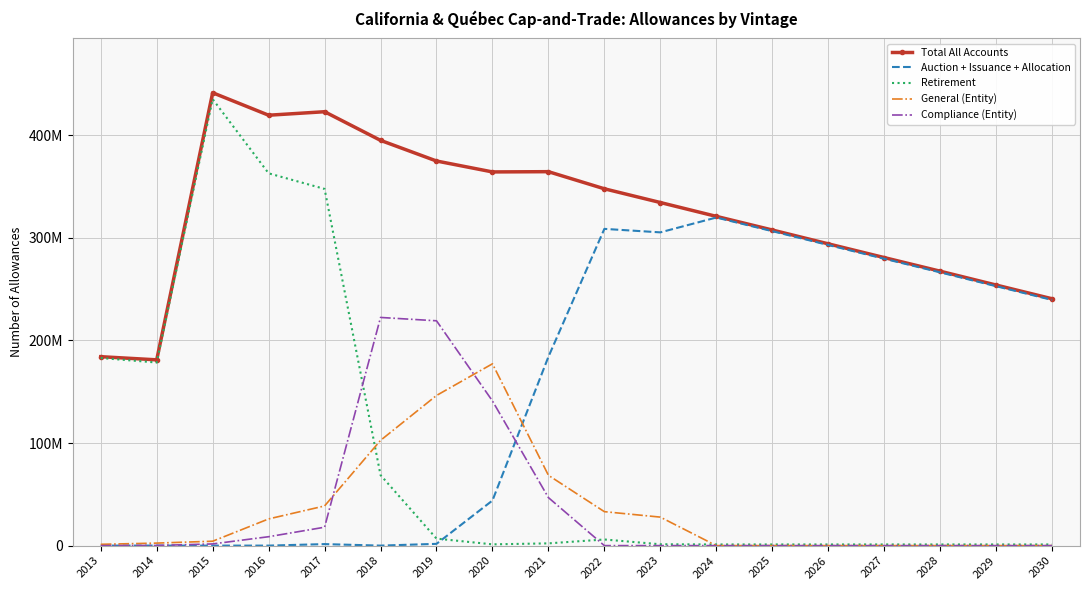

What are all the series names shown in the legend?

Total All Accounts, Auction + Issuance + Allocation, Retirement, General (Entity), Compliance (Entity)